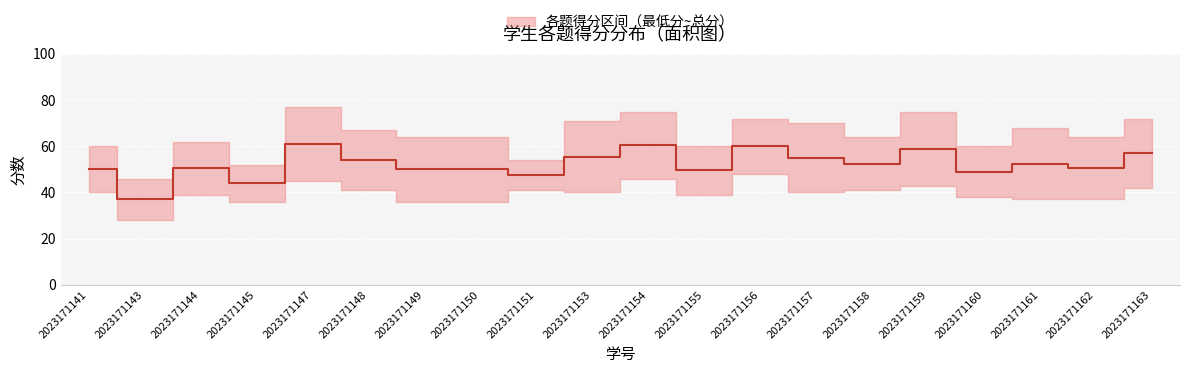

Rank the categories by value from highest to lowest.

2023171147, 2023171154, 2023171156, 2023171159, 2023171163, 2023171153, 2023171157, 2023171148, 2023171158, 2023171161, 2023171144, 2023171162, 2023171141, 2023171149, 2023171150, 2023171155, 2023171160, 2023171151, 2023171145, 2023171143